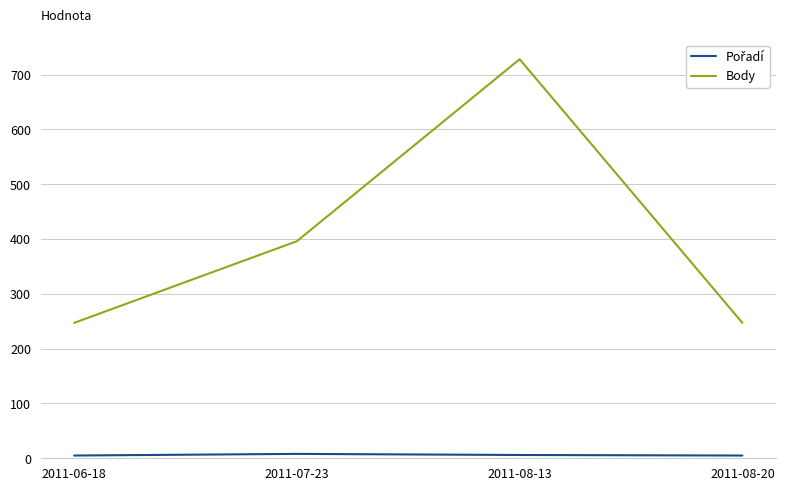

What is the sum of all Body values?

1618